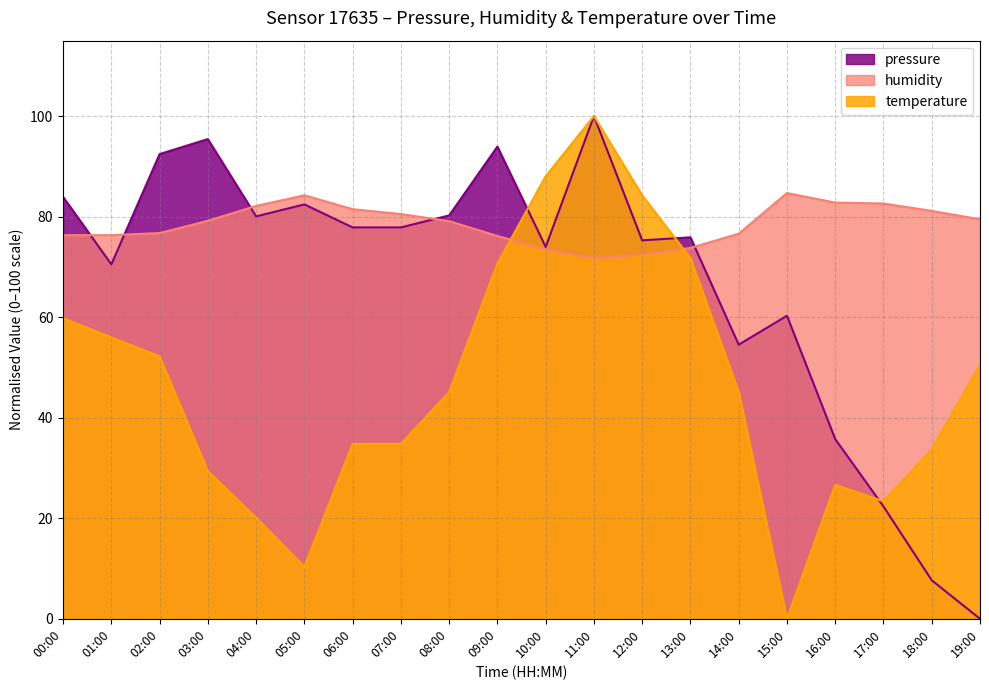

After their last crossing, which series has the higher values: temperature or pressure?

temperature